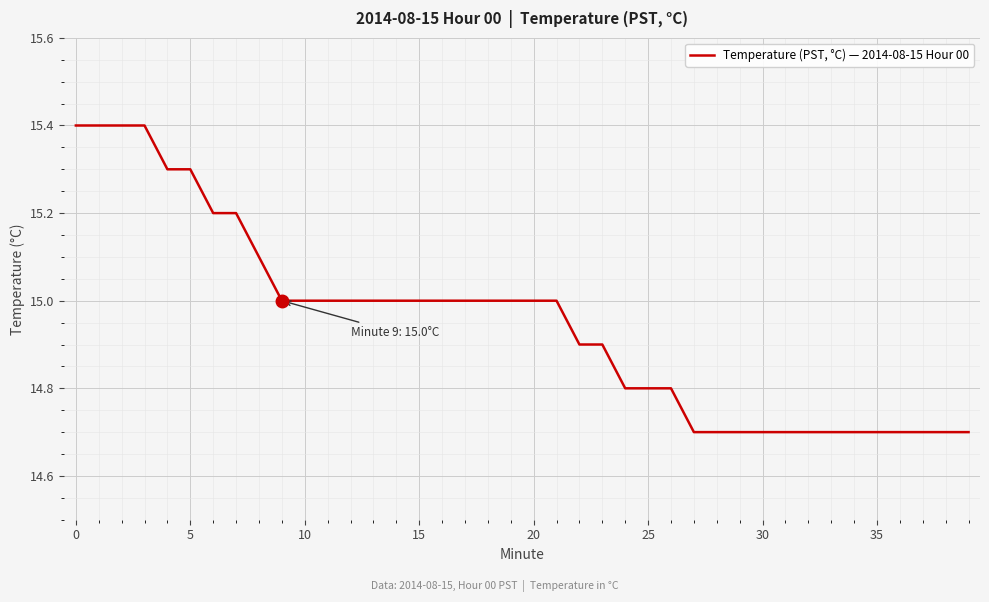

Does the chart display data point markers on the line(s)?

No